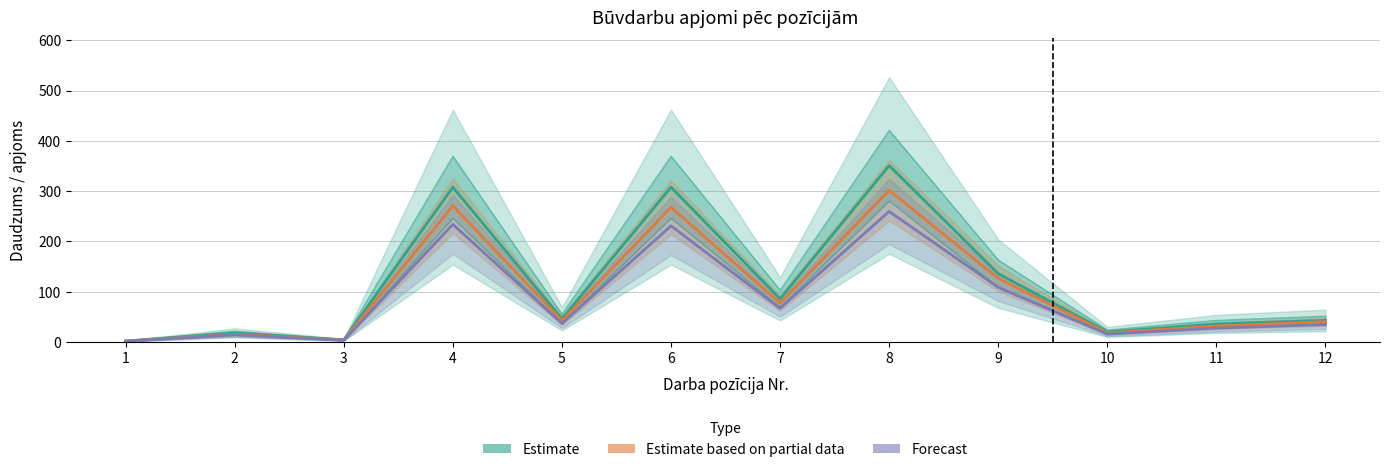

Which series changed the most between 10 and 12?

Estimate